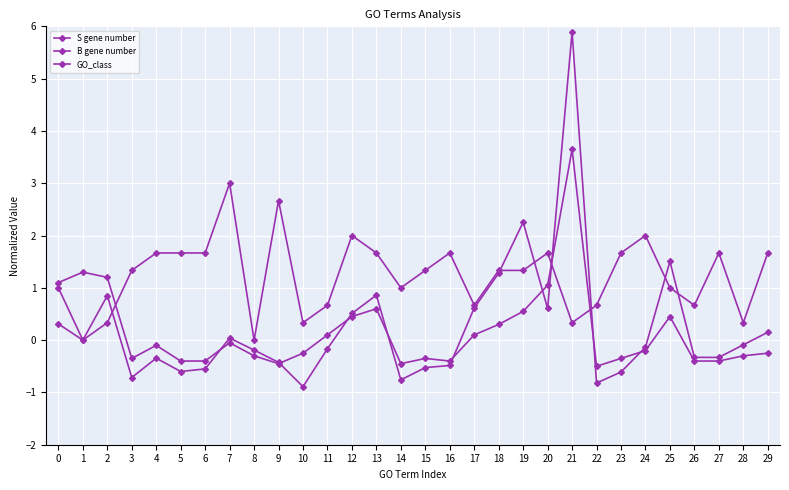

How many distinct data groups are displayed?

3